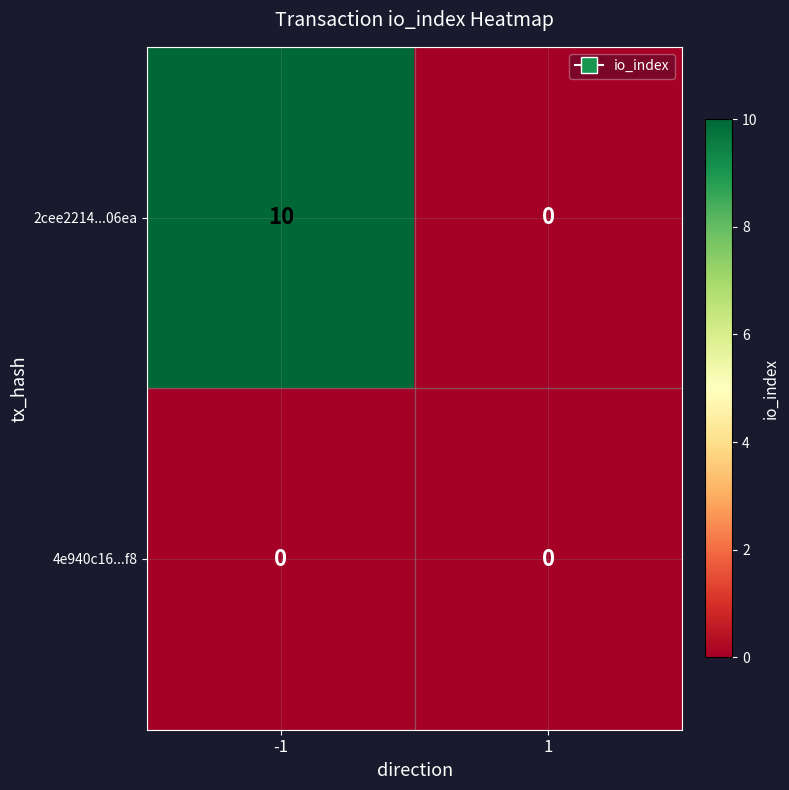

At how many categories does at least one series exceed 4?

1